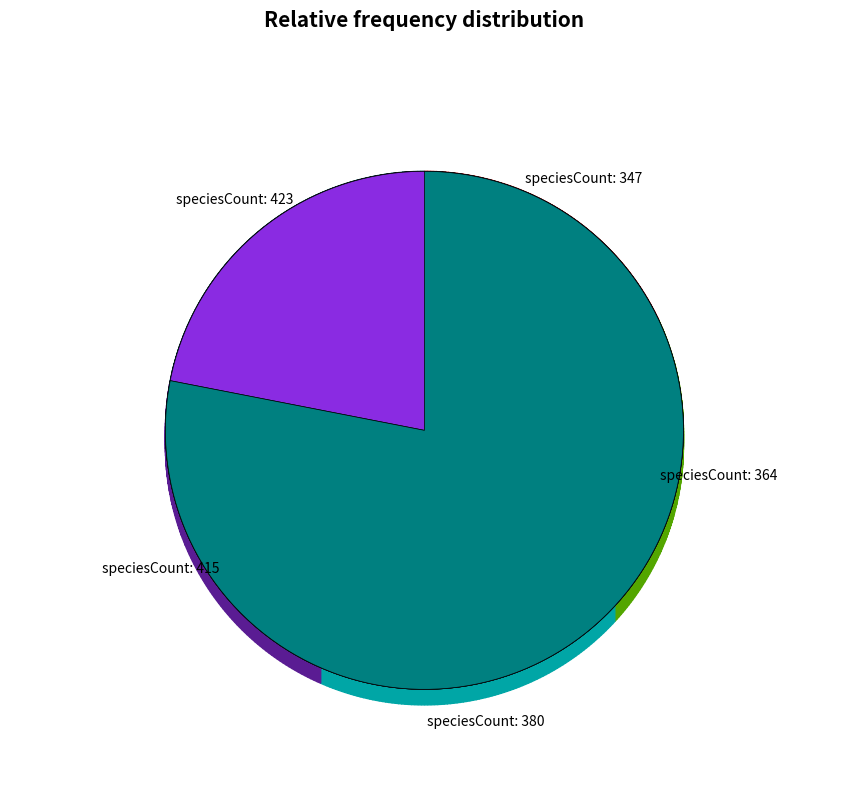

Is 415 the majority of the pie?

No